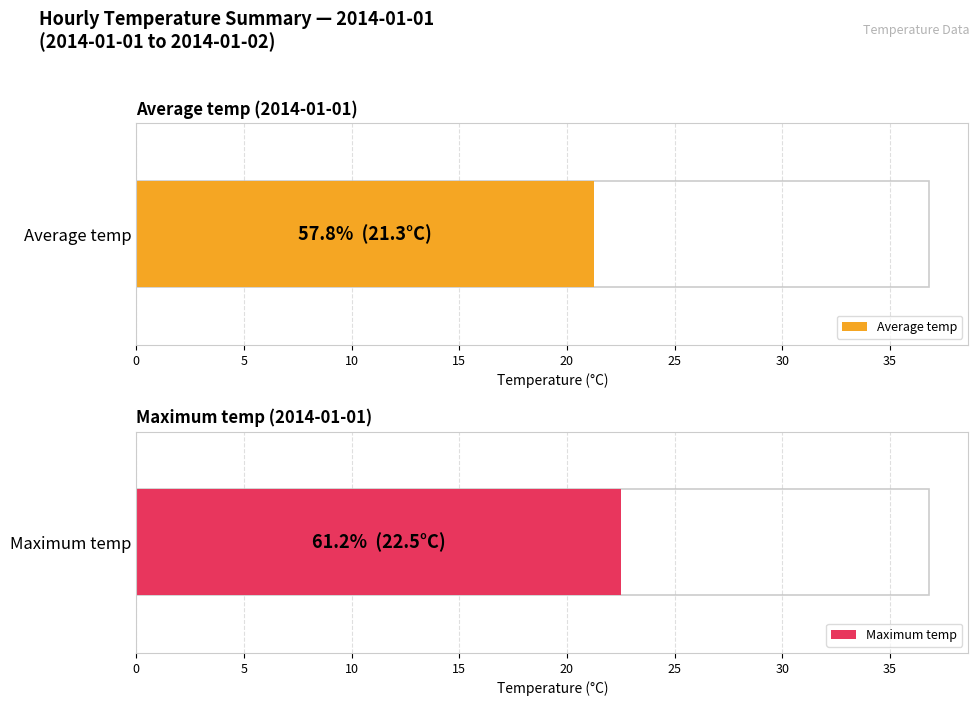

Rank the series by their average value, from highest to lowest.

Maximum temp, Average temp